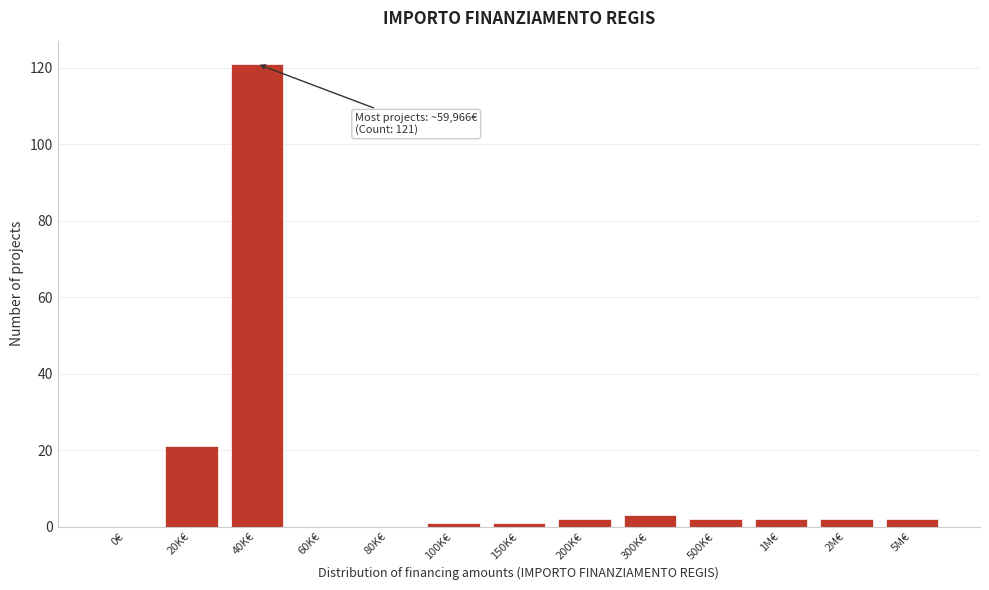

Reading left to right, list all the values displayed in this chart.

0€=0	20K€=21	40K€=121	60K€=0	80K€=0	100K€=1	150K€=1	200K€=2	300K€=3	500K€=2	1M€=2	2M€=2	5M€=2